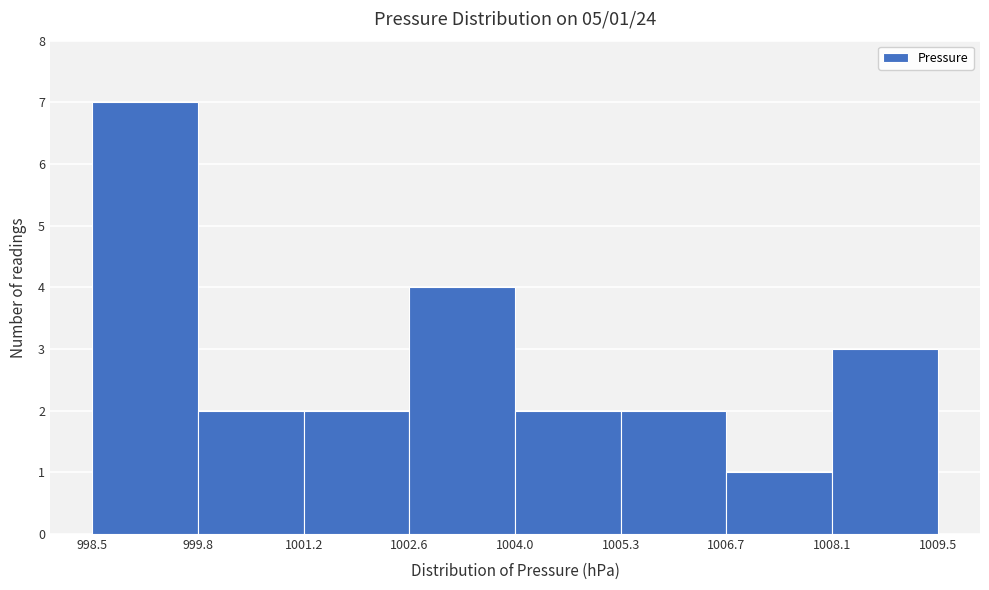

Over which range of the x-axis is the bar tallest?

998.5 to 999.8